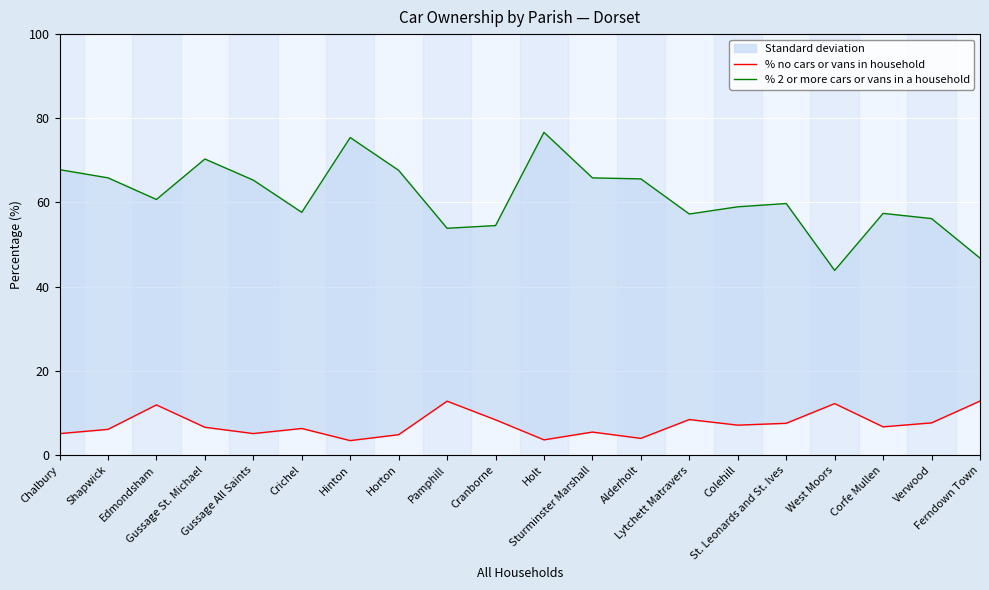

True or false: % 2 or more cars or vans in a household and % no cars or vans in household intersect in this chart.

False